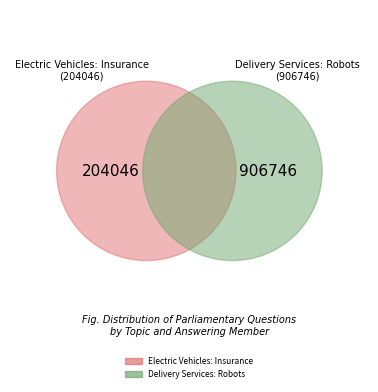

Which has a higher value, Electric Vehicles: Insurance or Delivery Services: Robots?

Delivery Services: Robots